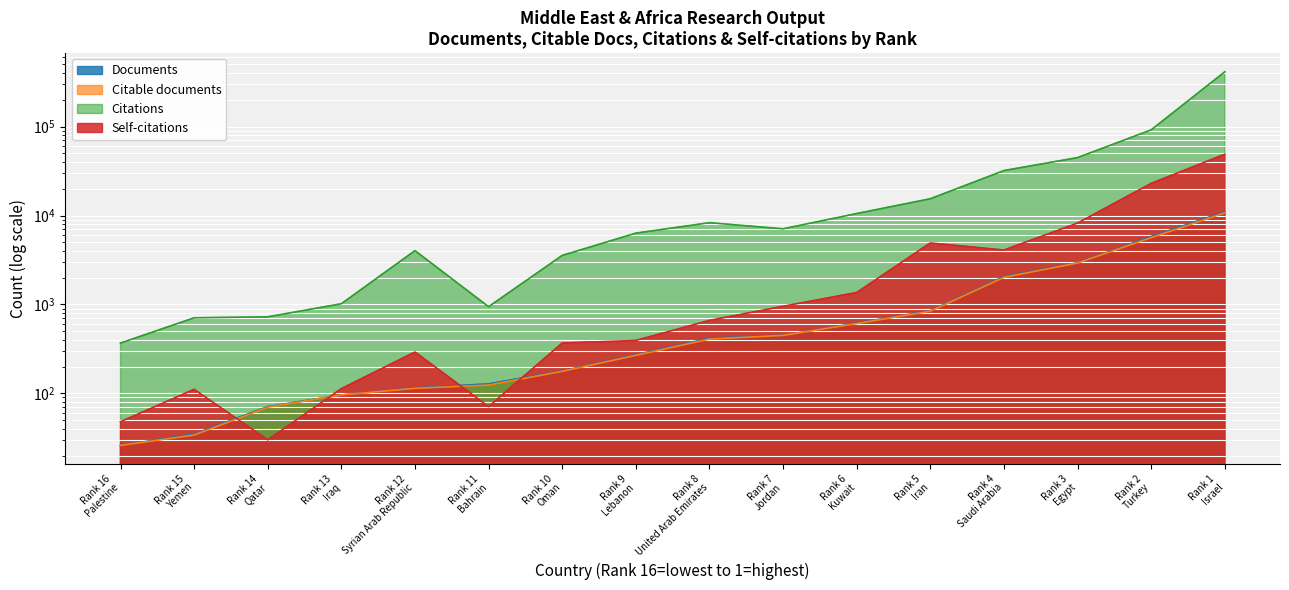

What is the maximum value for Documents?

11010